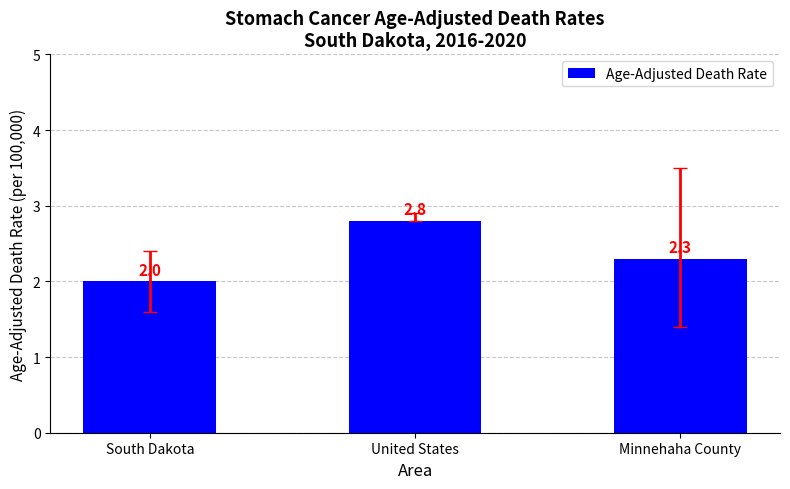

List the labels in order of value, smallest first.

South Dakota, Minnehaha County, United States